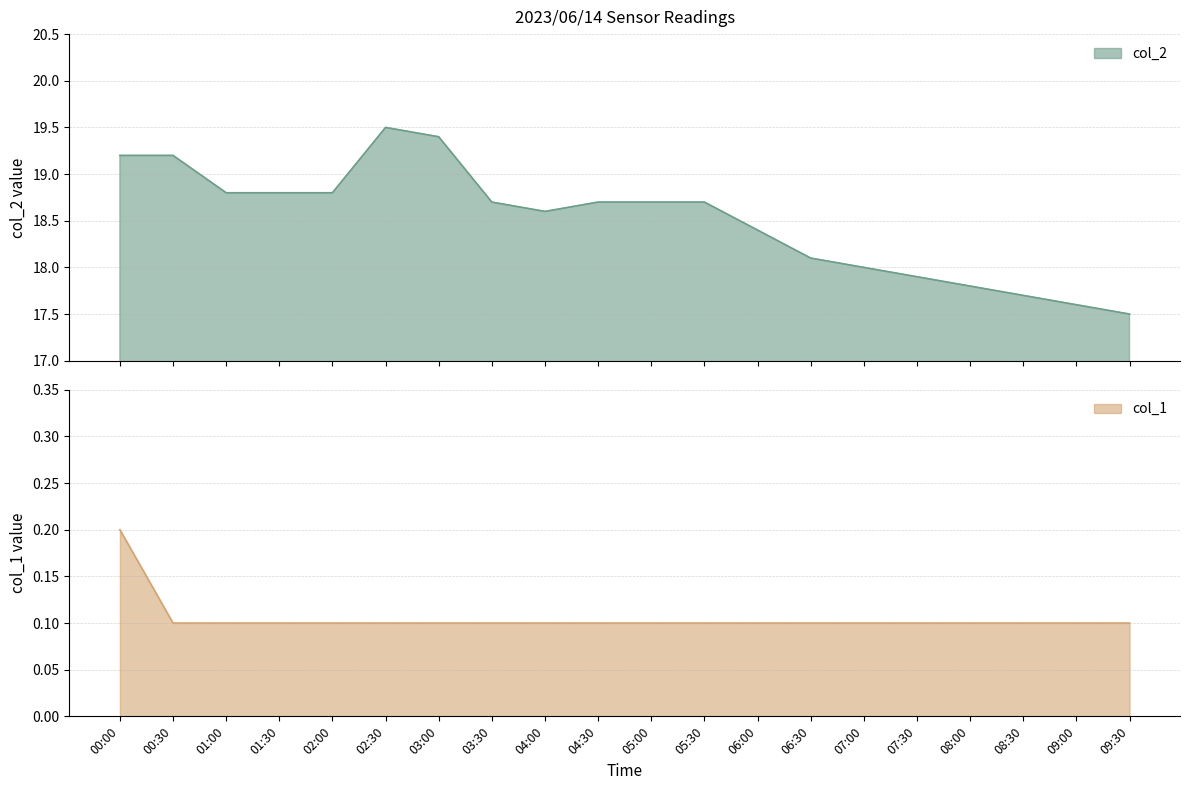

What is the lowest value of the col_2 series?

17.5